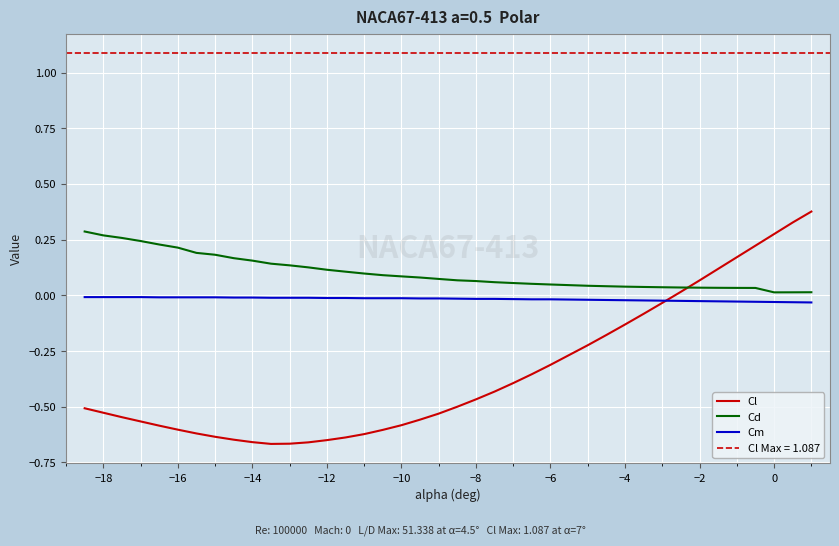

What is the difference between the maximum and second lowest values in the Cd series?

0.3